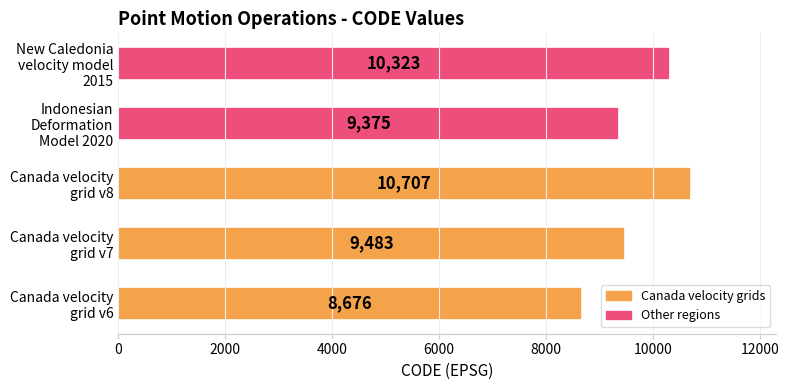

What is the smallest value displayed?

8676